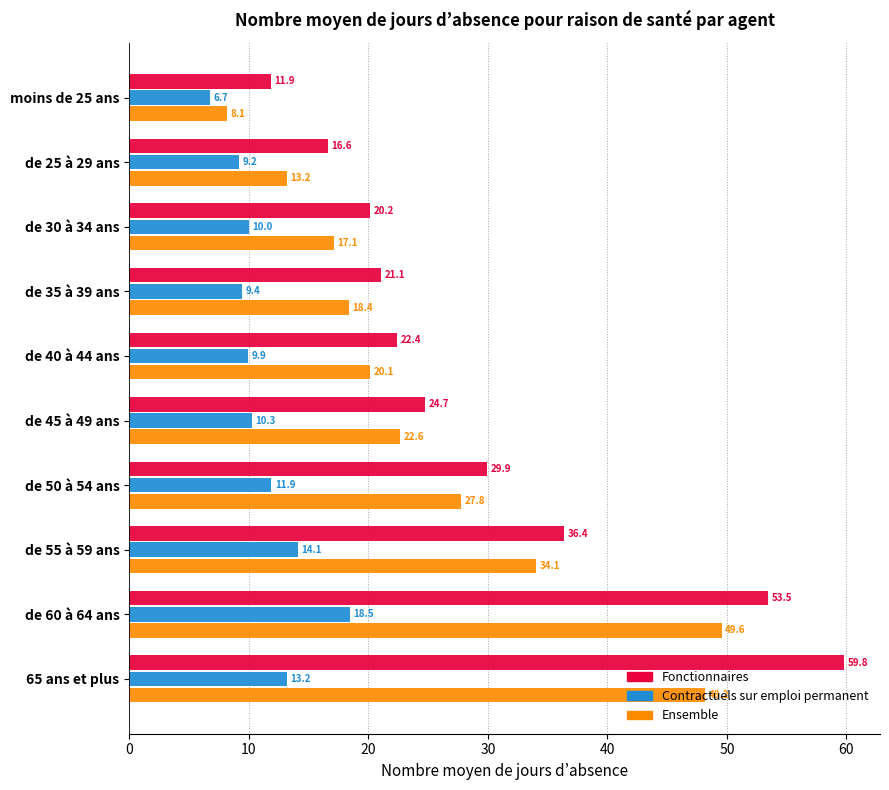

Which series has the widest spread of values?

Fonctionnaires